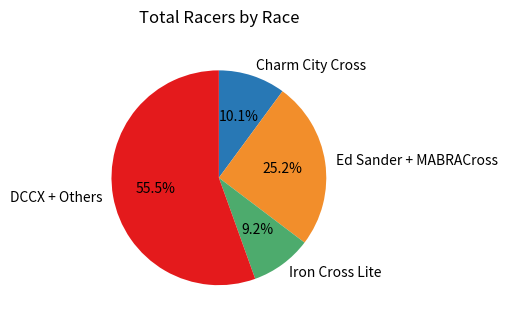

What is the largest slice in the pie chart?

DCCX + Others